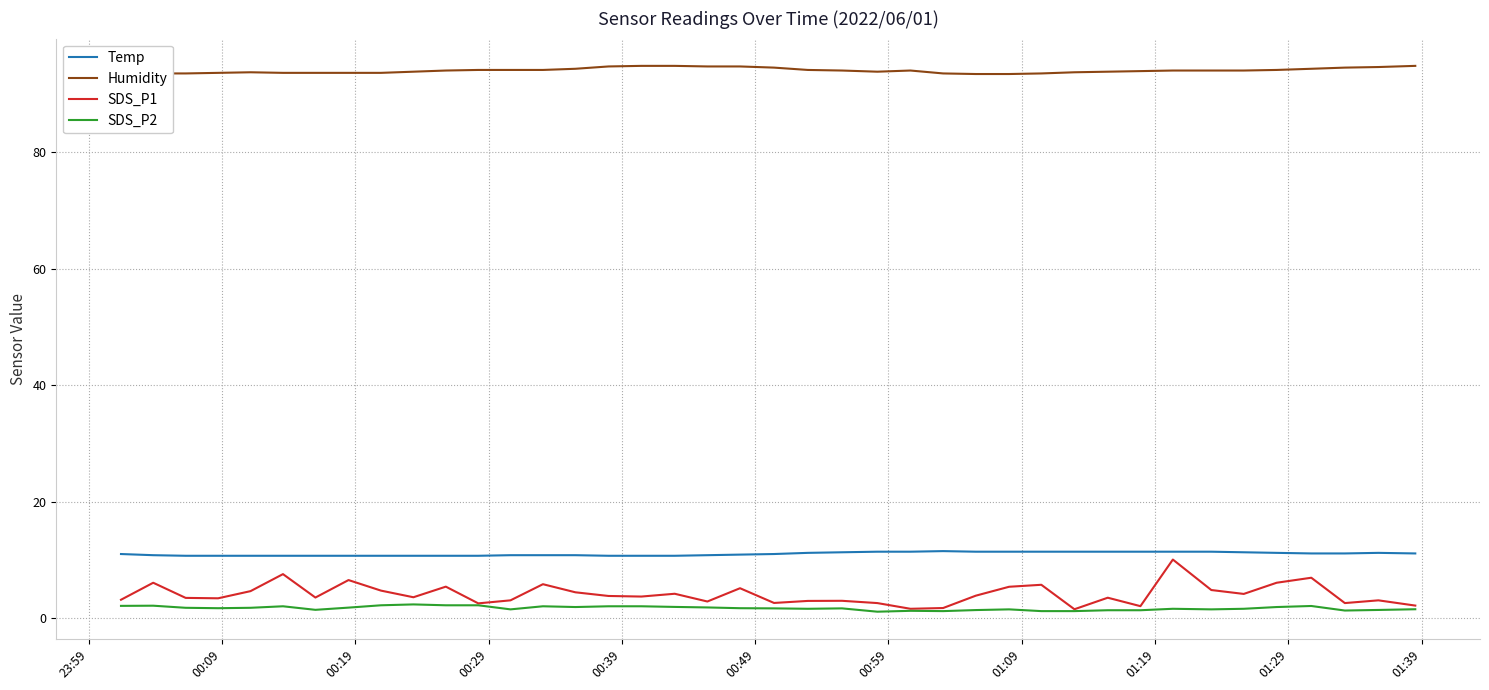

True or false: SDS_P2 and Temp intersect in this chart.

False